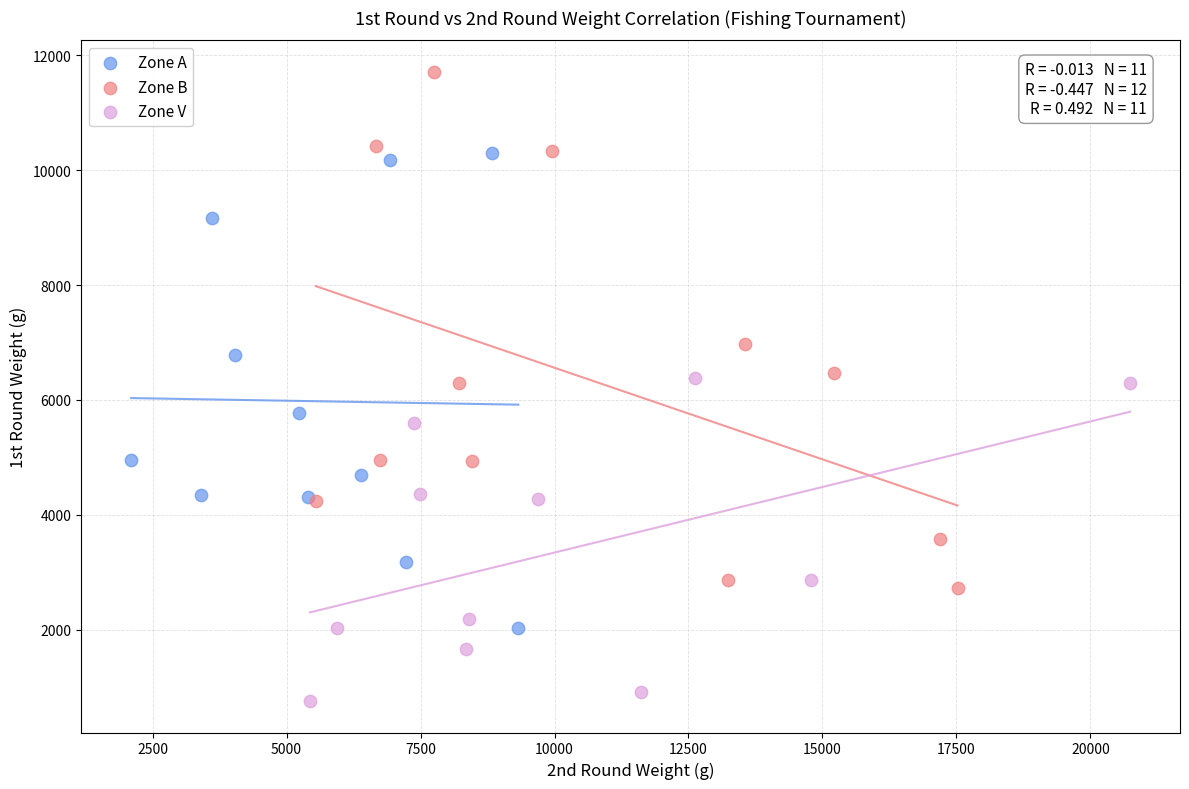

Which series reaches the maximum Y coordinate?

Zone B